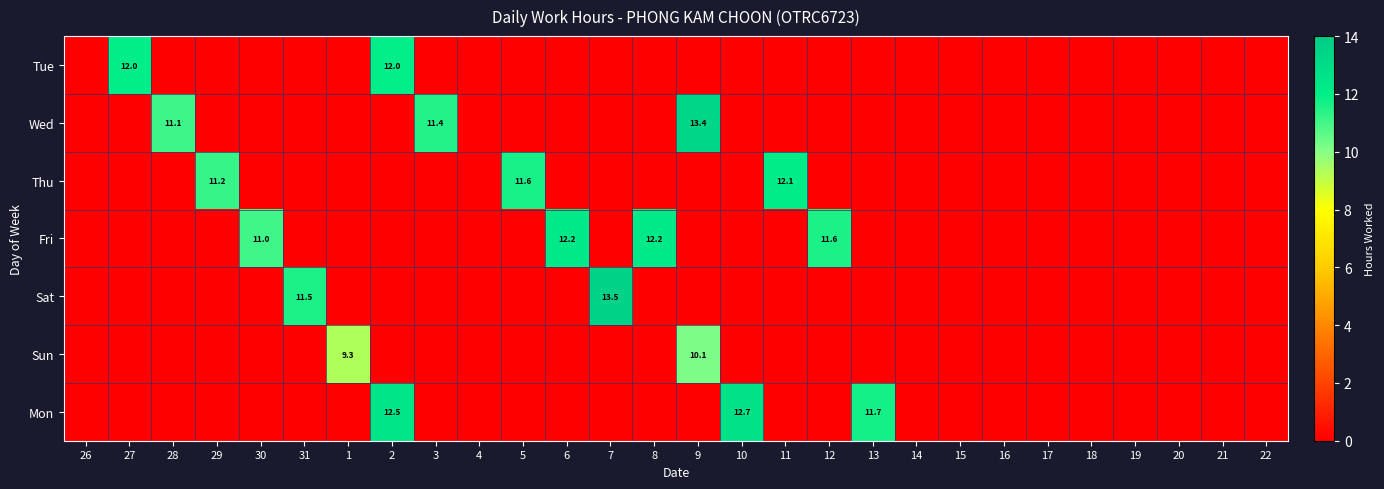

At how many categories does at least one series exceed 2?

17